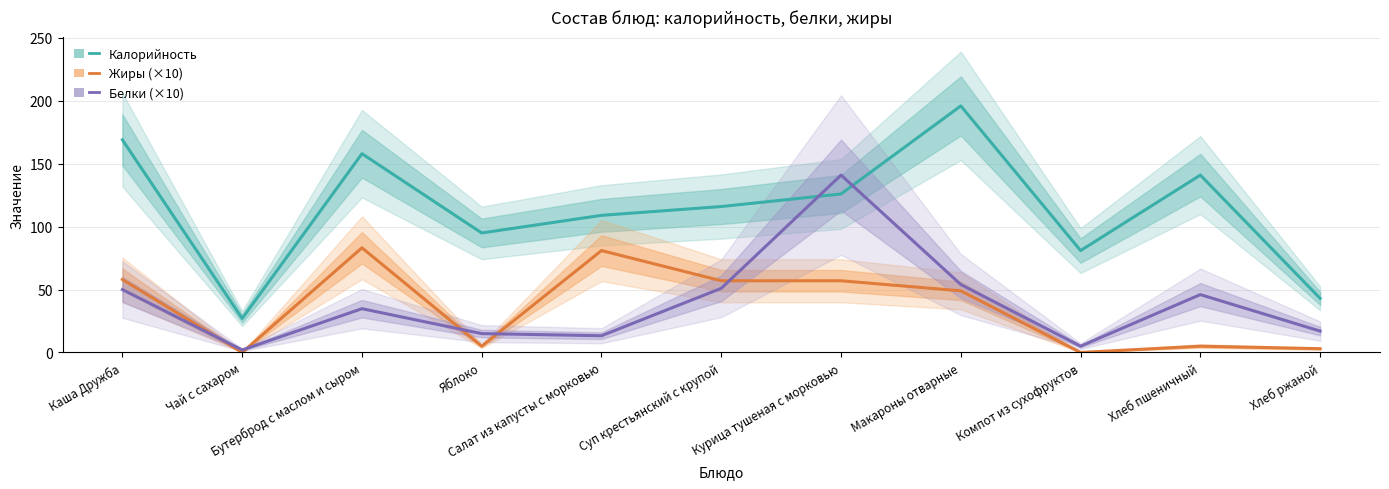

How many data points does each series have?

11